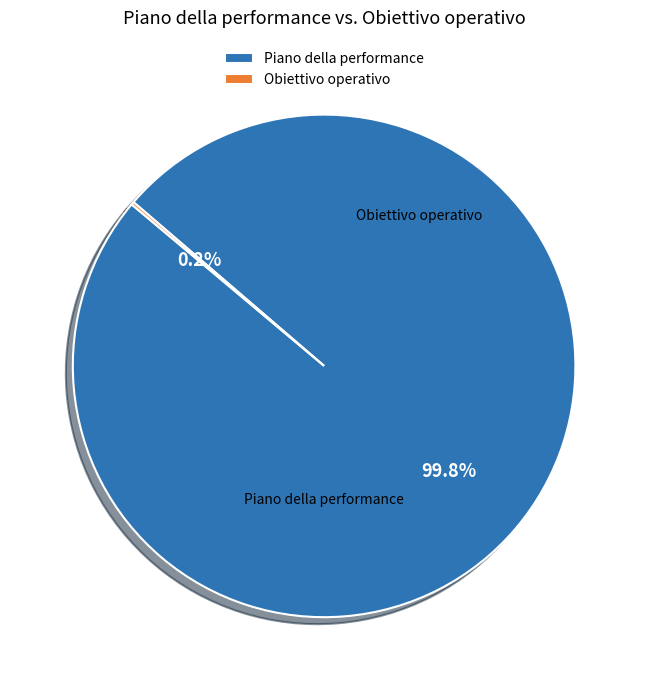

Which category has the biggest portion of the pie?

Piano della performance